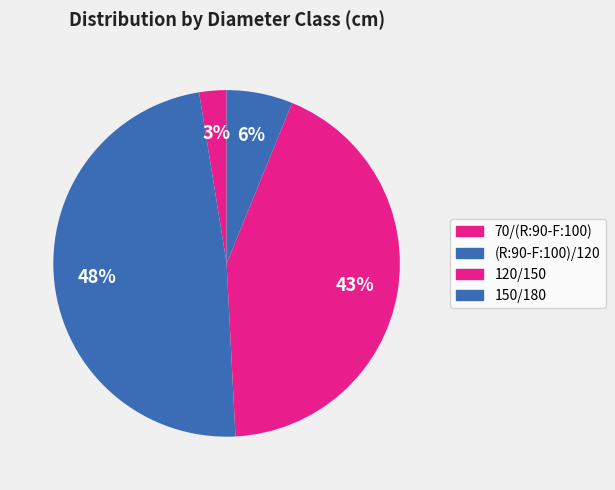

Count the number of slices in the pie.

4